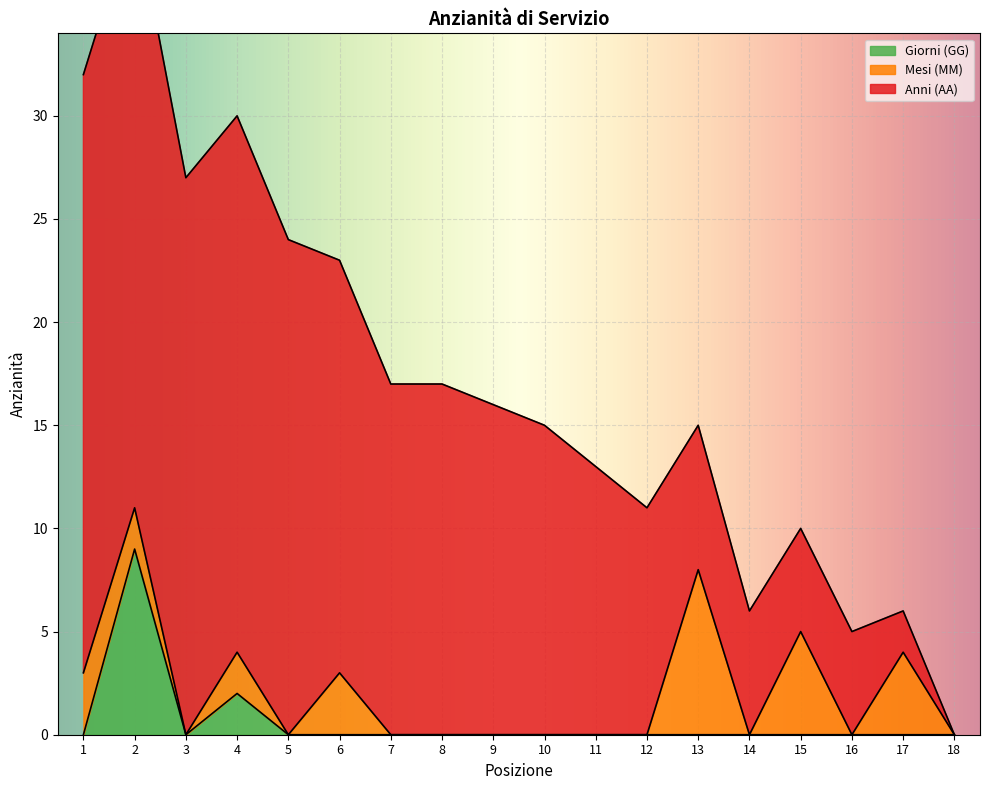

At which category is the sum across all series the highest?

2